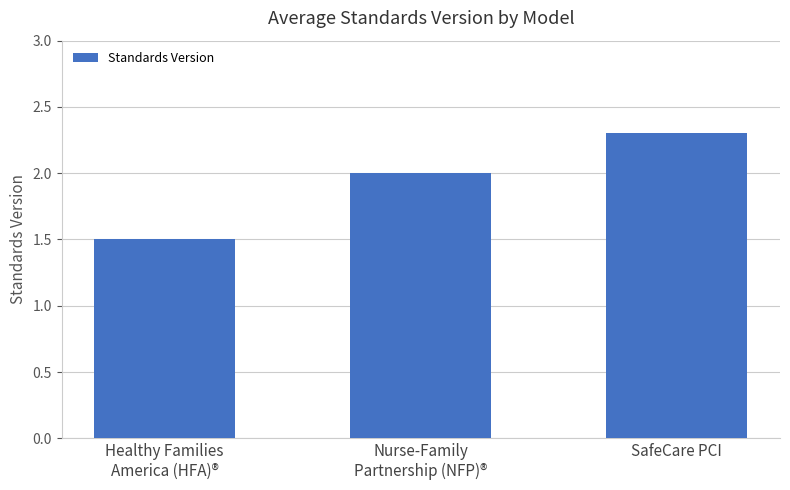

Is it true that the value at Healthy Families
America (HFA)® is 0.8?

False